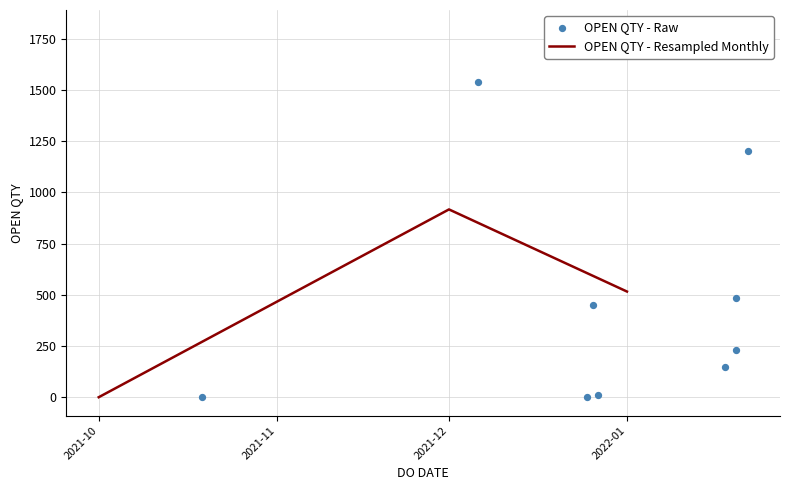

Where is OPEN QTY - Resampled Monthly nearest to the value 459?

2022-01